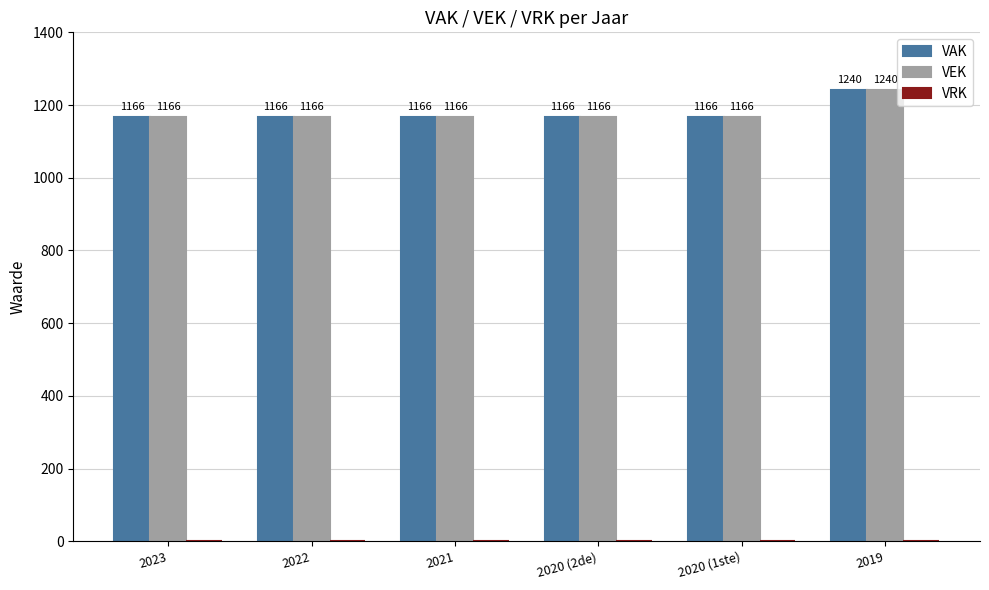

At which label does VAK reach its peak?

2019